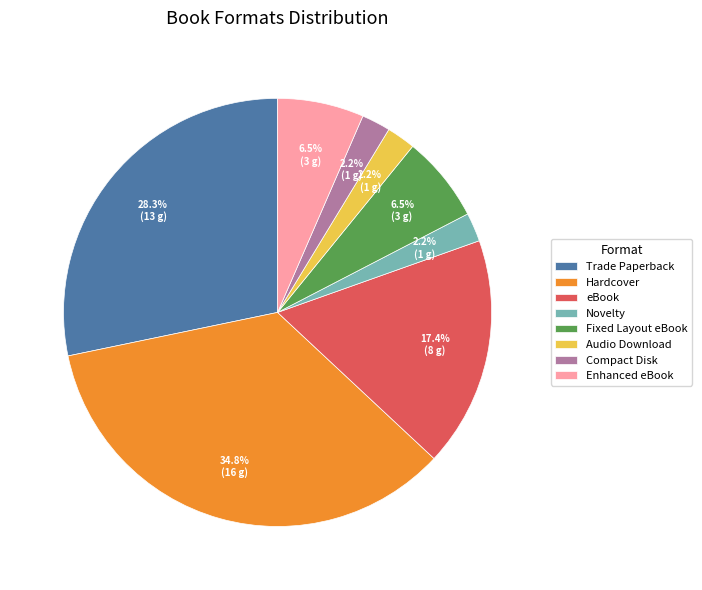

Is there a majority slice in this chart?

No